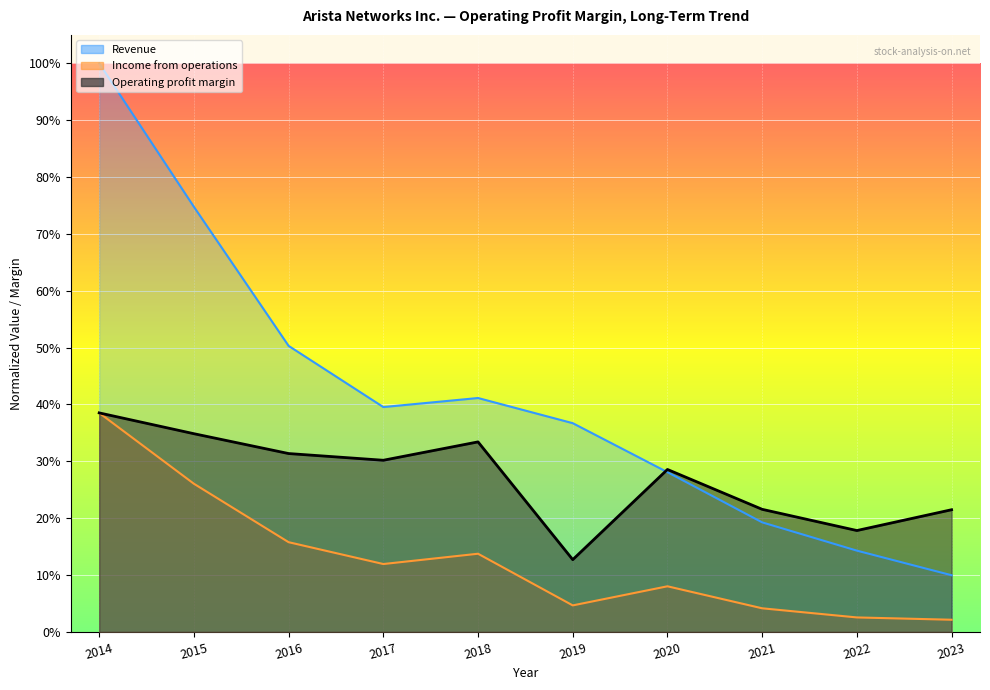

How many interior local peaks does the Income from operations series have?

2